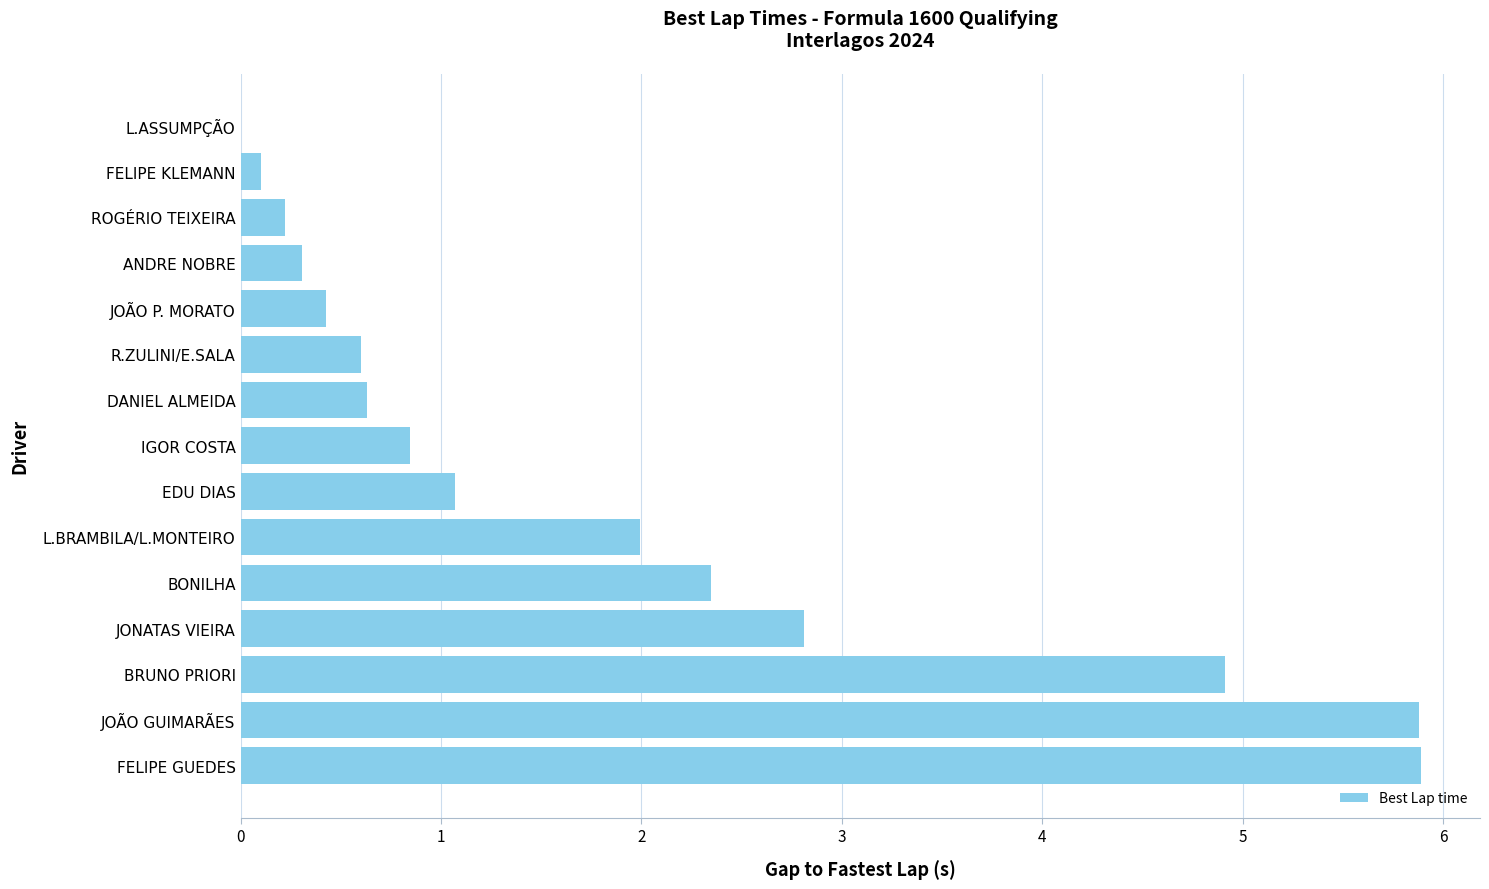

What is the sum of all values?

28.0